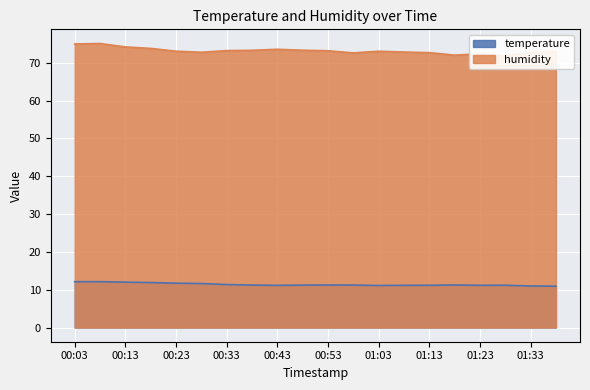

What is the average value of the humidity series?

73.2